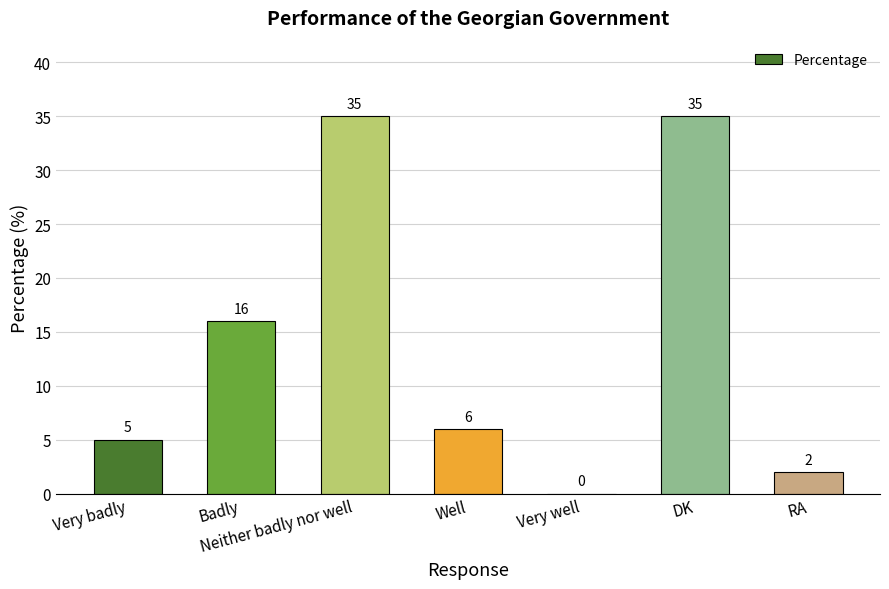

What is the maximum value shown in the chart?

35